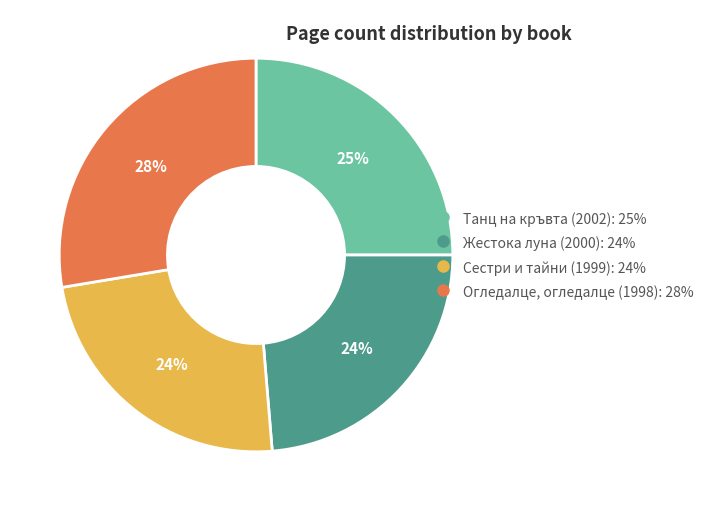

To the nearest percent, what is the difference between the largest and smallest slice percentages?

4%